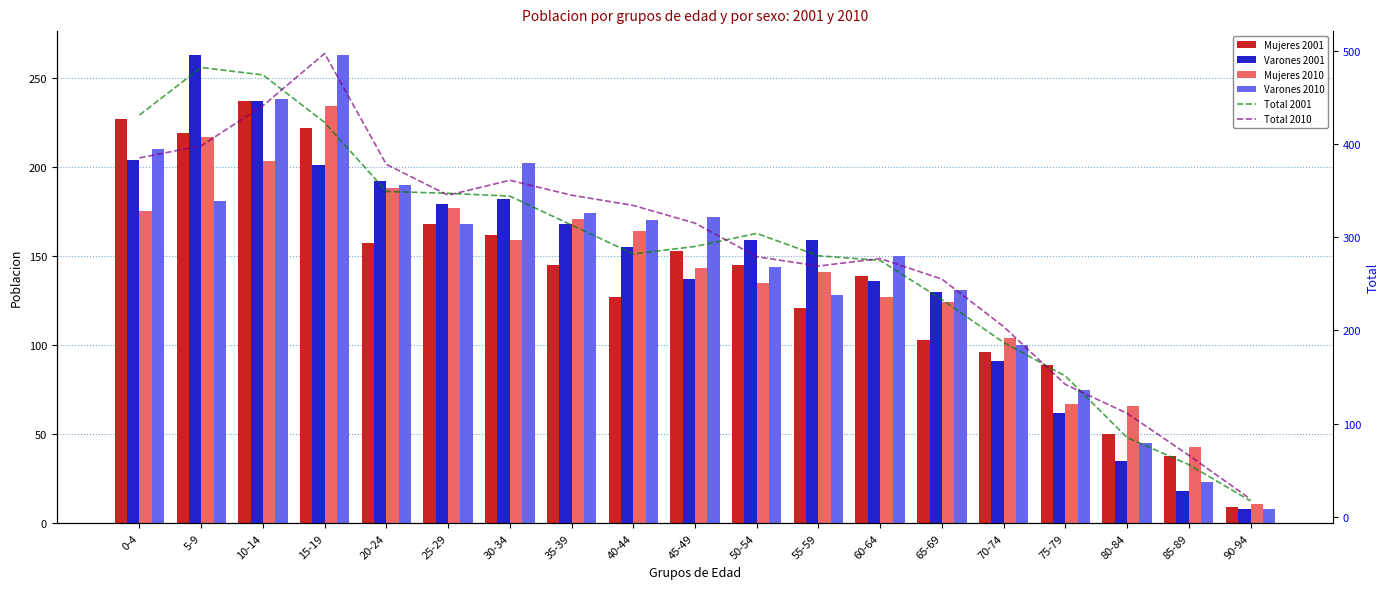

What is the lowest value of the Varones 2001 series?

8